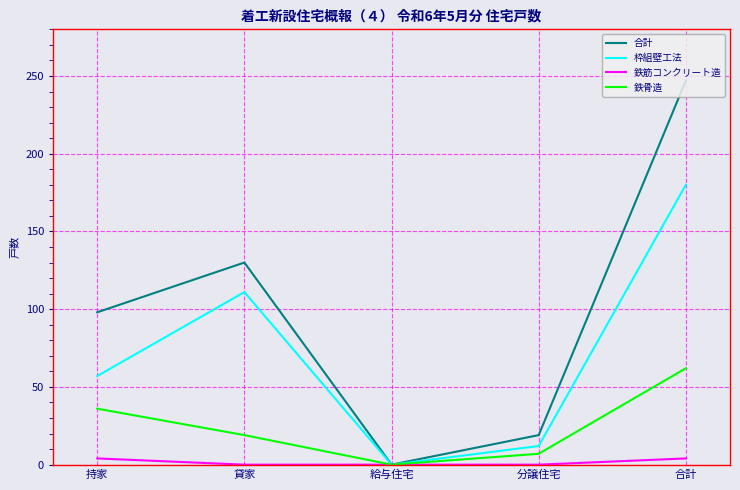

Rank the series by their maximum value, from highest to lowest.

合計, 枠組壁工法, 鉄骨造, 鉄筋コンクリート造